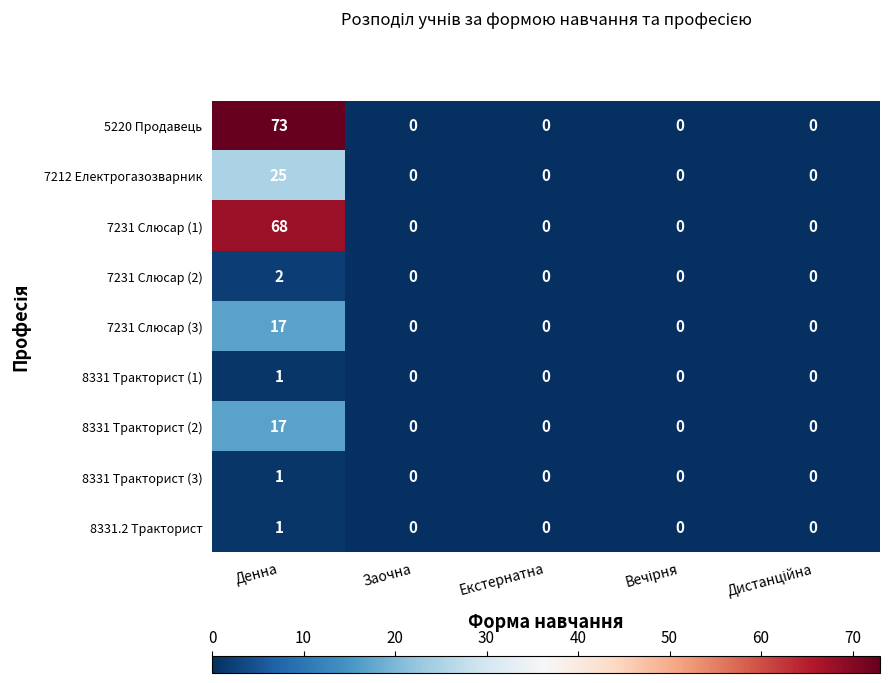

Is it true that 8331 Тракторист (3) equals 0 at Заочна?

True